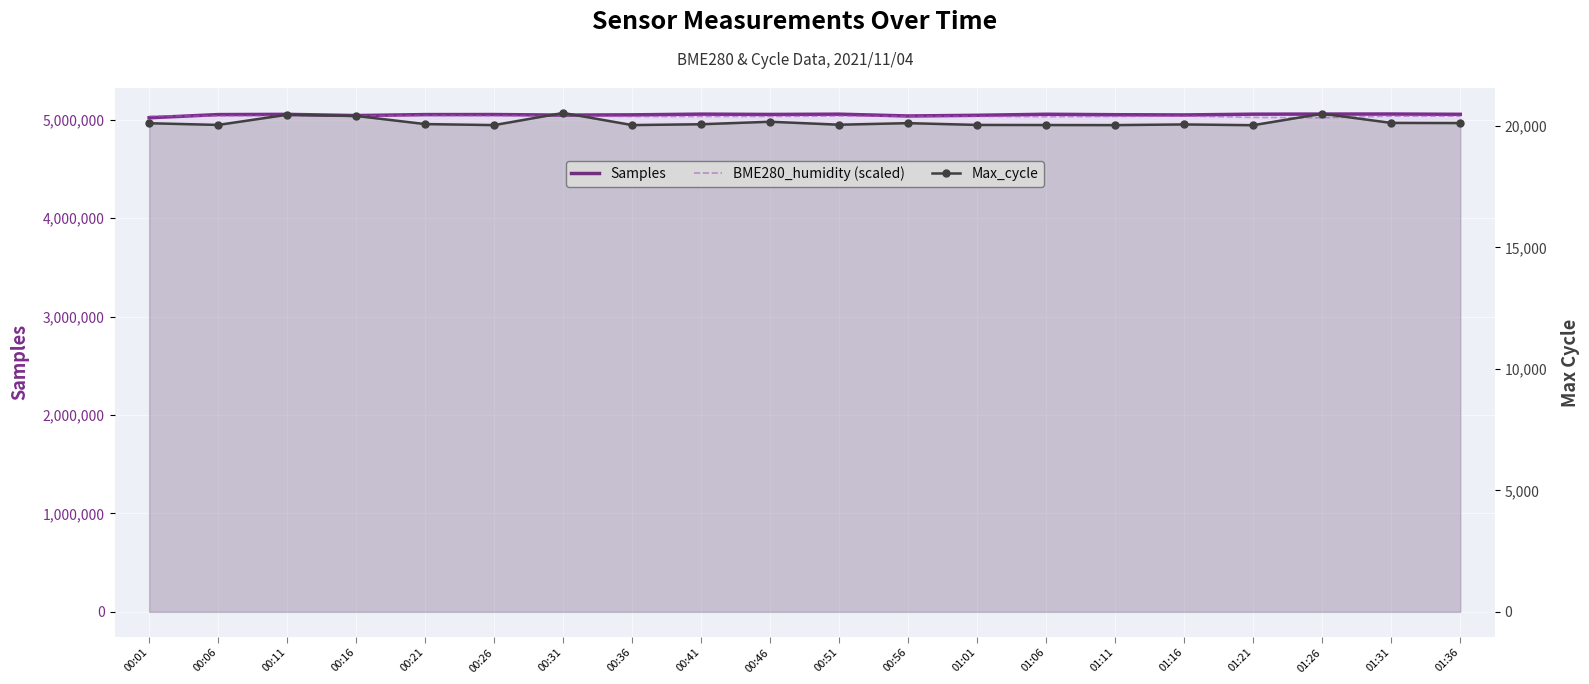

List the labels in order of Max_cycle value, largest first.

00:31, 01:26, 00:11, 00:16, 00:46, 01:31, 01:36, 00:56, 00:01, 00:21, 00:41, 01:16, 00:51, 00:06, 01:01, 01:06, 00:36, 00:26, 01:11, 01:21